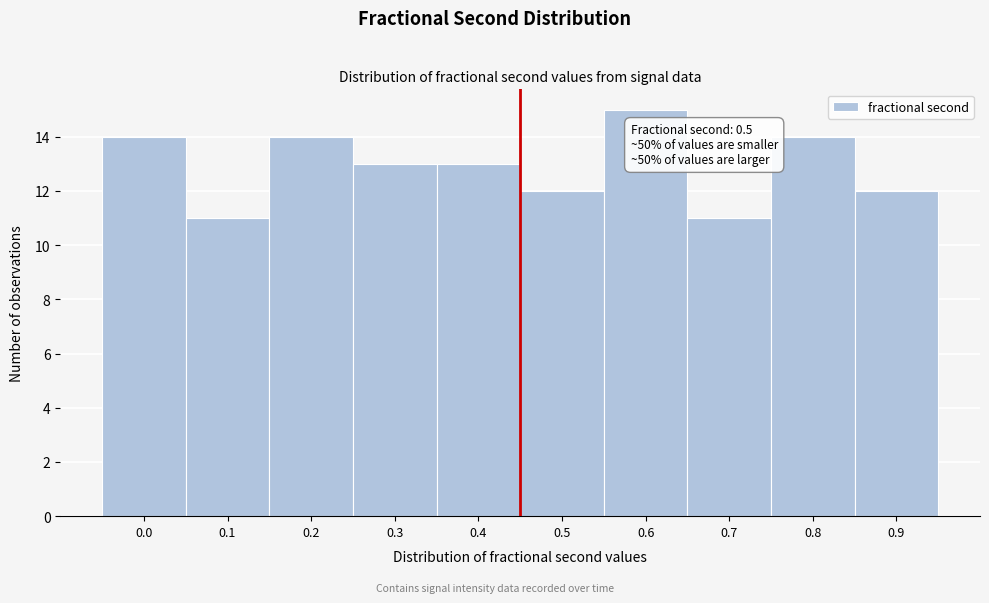

Reading left to right, what are all the values shown in this chart?

14	11	14	13	13	12	15	11	14	12